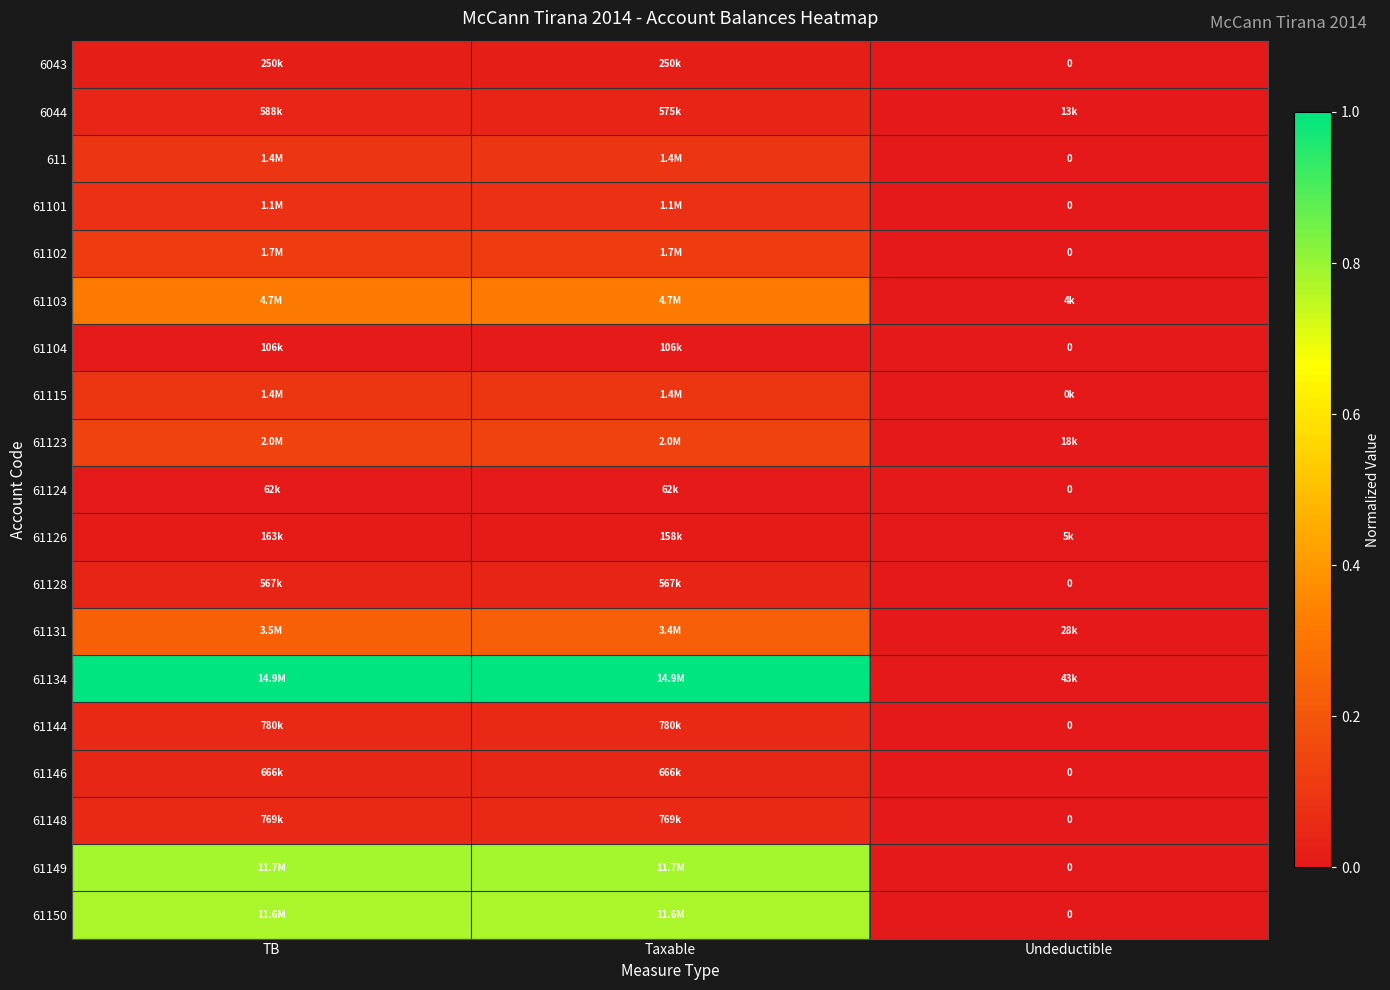

What is the greatest value displayed?

1.0